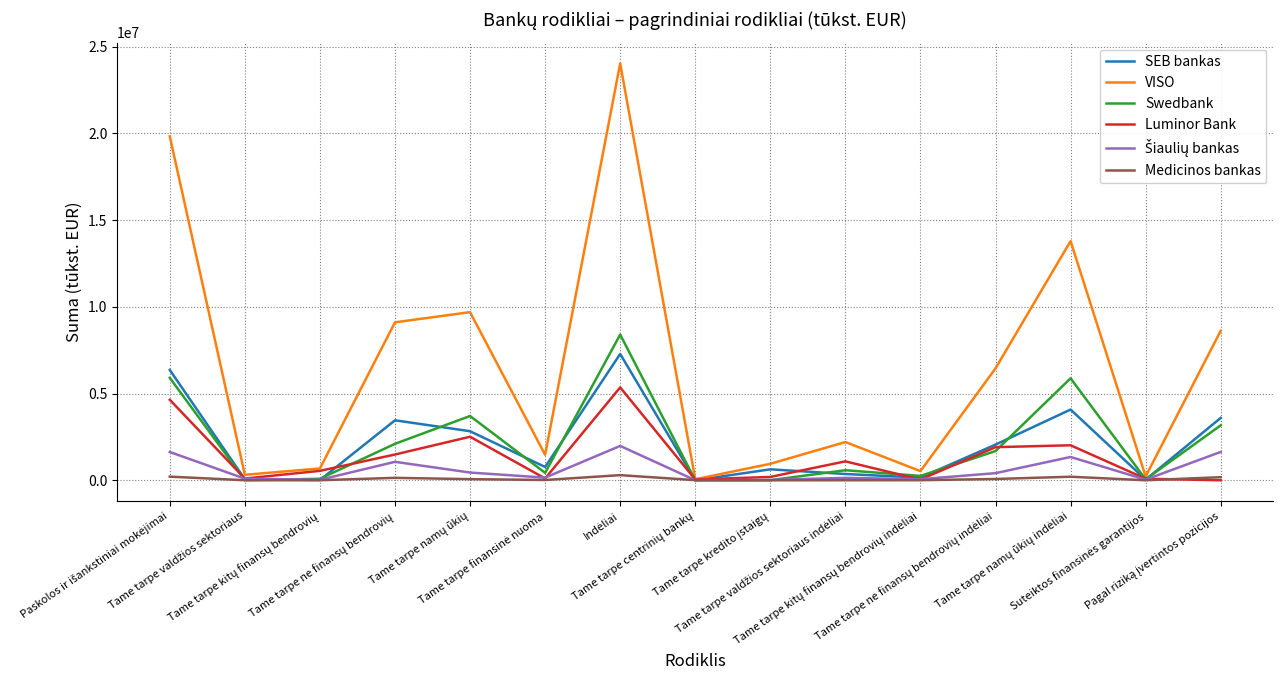

Which series has the largest range (max minus min)?

VISO